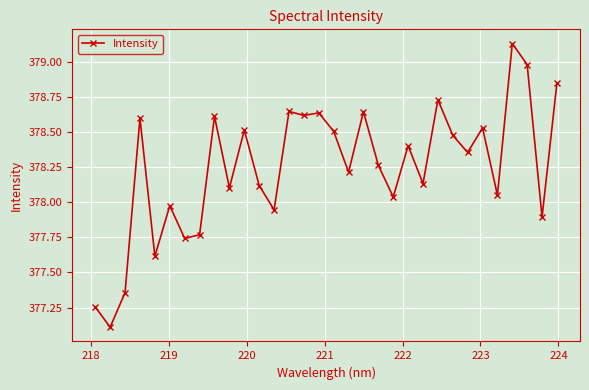

What is the smallest value displayed?

377.1